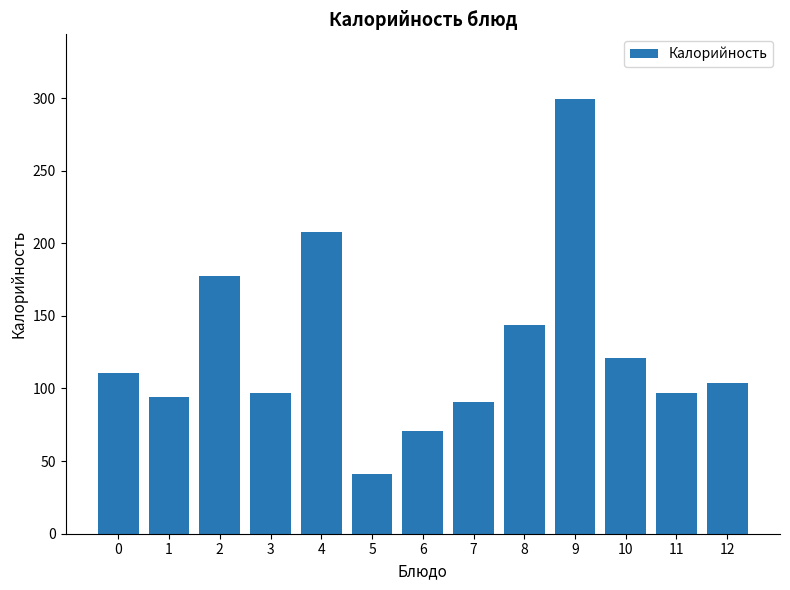

What is the difference between the values at 5 and 4?

167.2